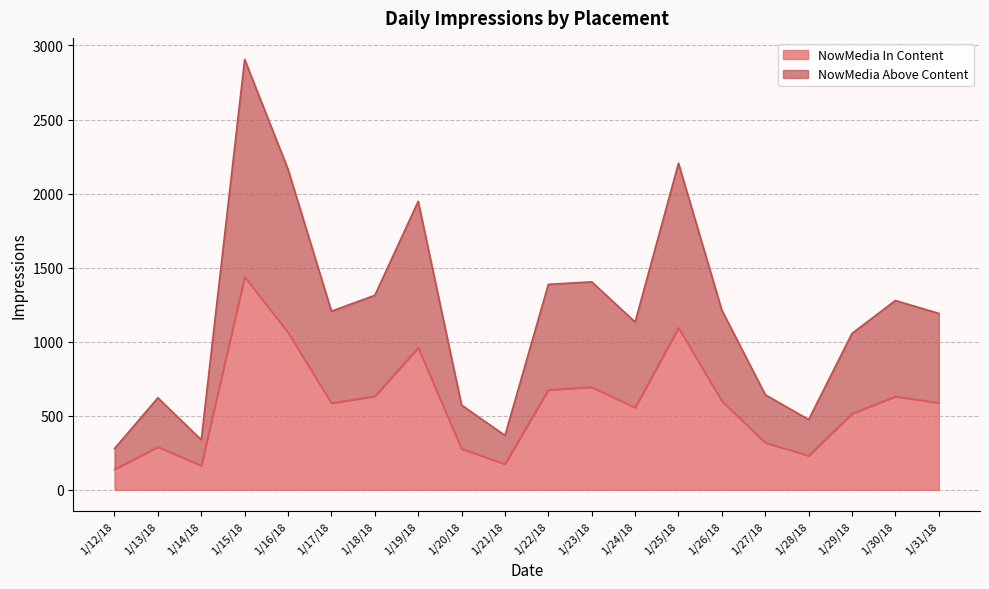

List the labels in order of NowMedia In Content value, smallest first.

1/12/18, 1/14/18, 1/21/18, 1/28/18, 1/20/18, 1/13/18, 1/27/18, 1/29/18, 1/24/18, 1/17/18, 1/31/18, 1/26/18, 1/30/18, 1/18/18, 1/22/18, 1/23/18, 1/19/18, 1/16/18, 1/25/18, 1/15/18